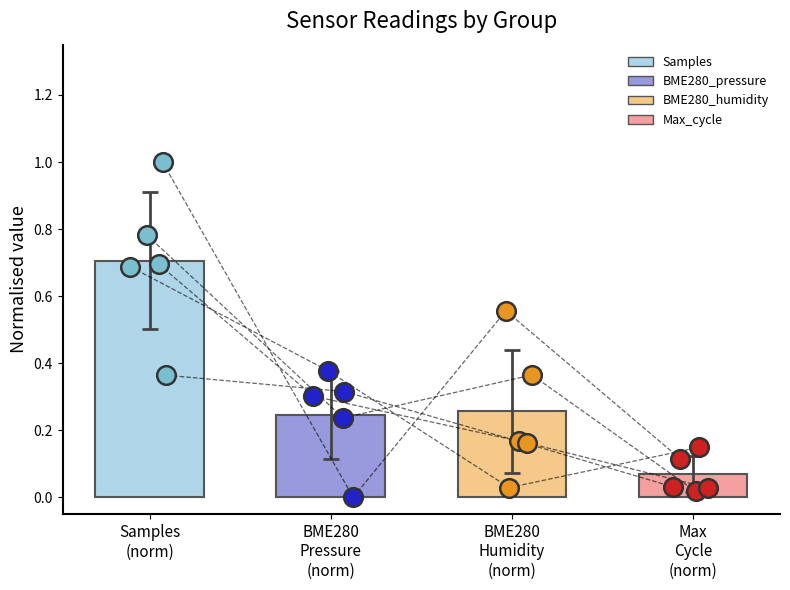

What are all the series names shown in the legend?

Samples, BME280_pressure, BME280_humidity, Max_cycle